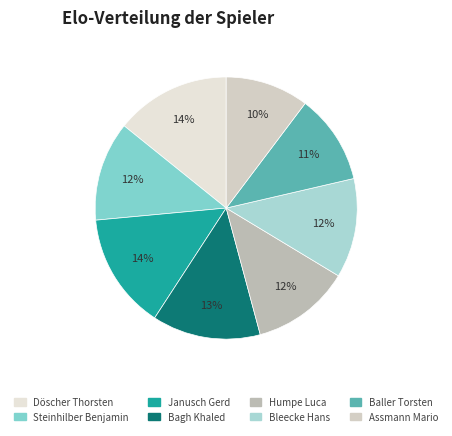

What percentage is the Steinhilber Benjamin slice, to the nearest percent?

12%